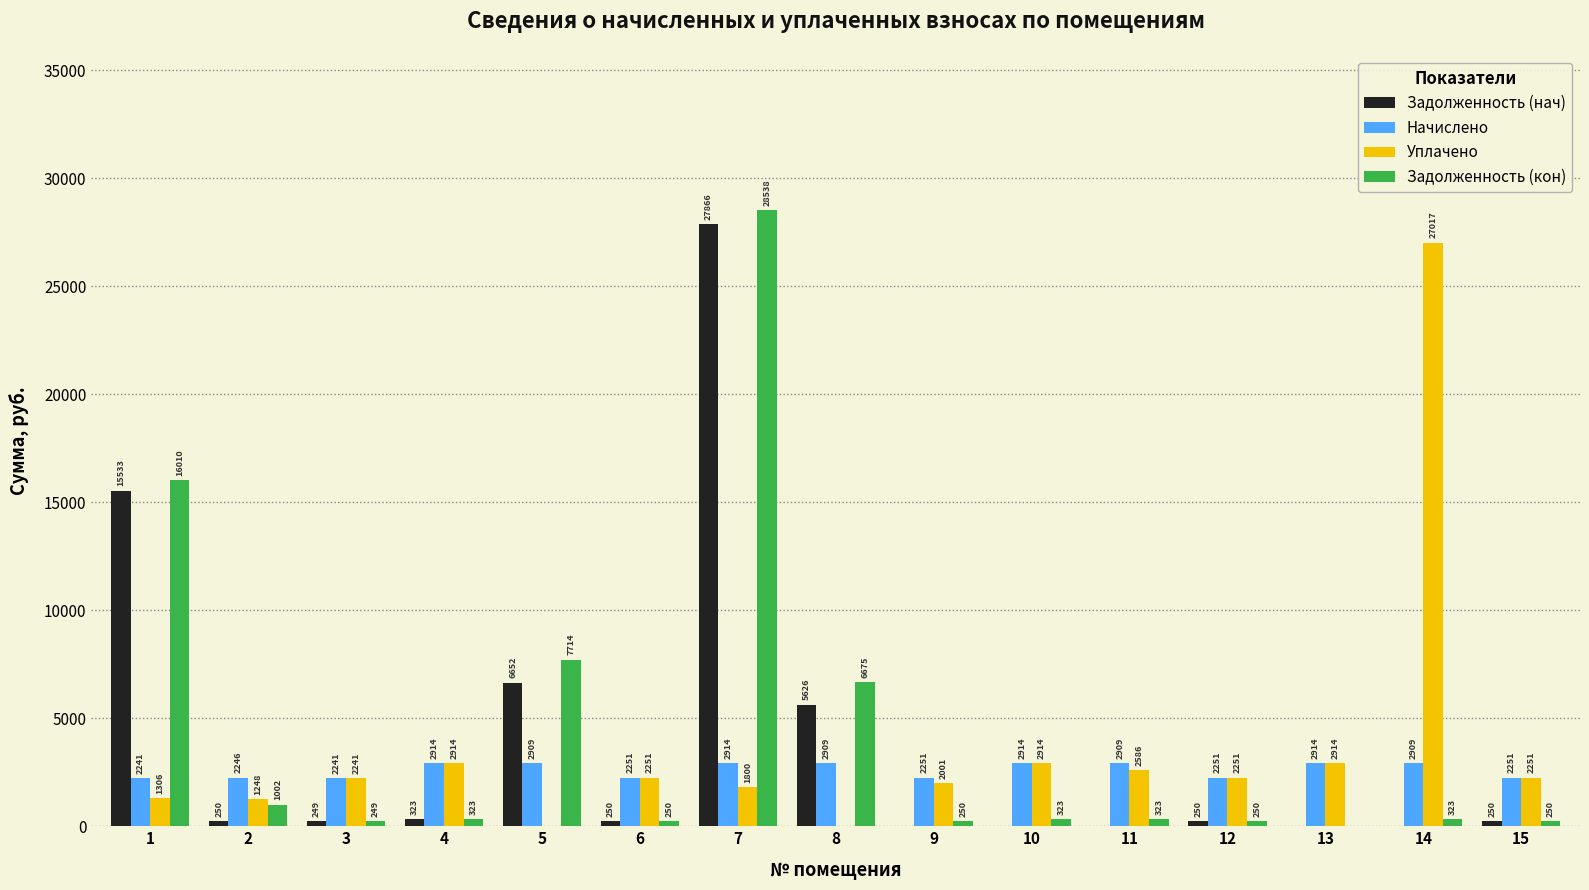

How many groups of bars are there?

15